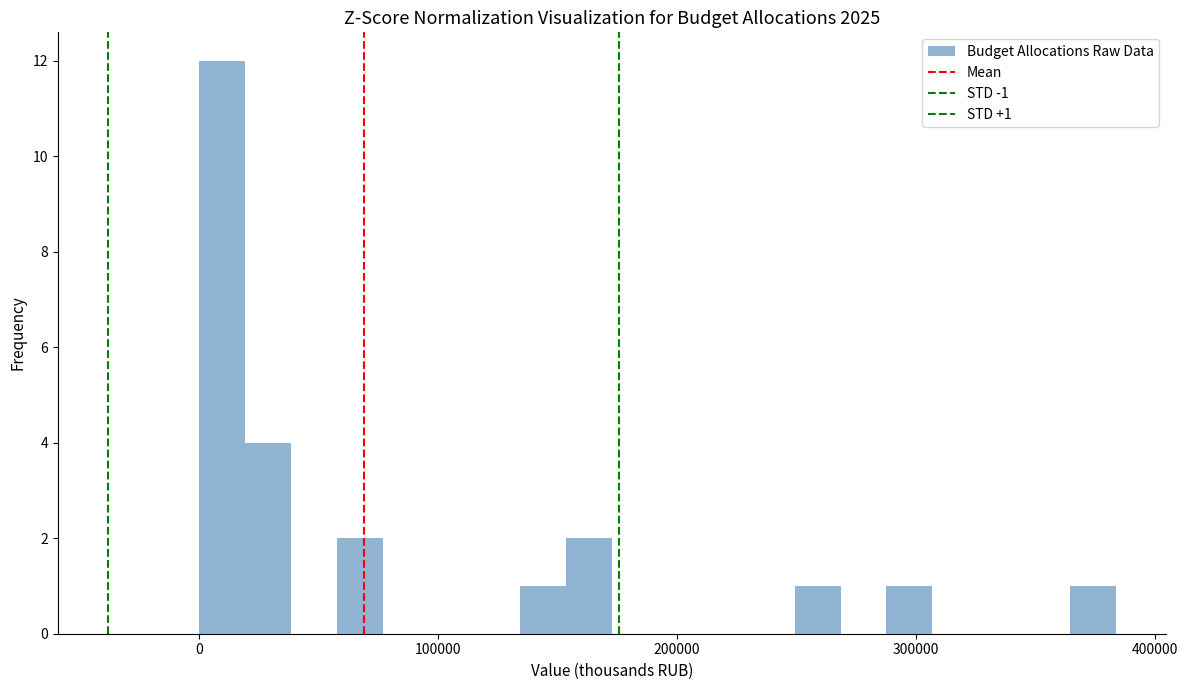

Around what value on the x-axis is the tallest bar? Give the approximate position of its centre, as read against the axis.

10000